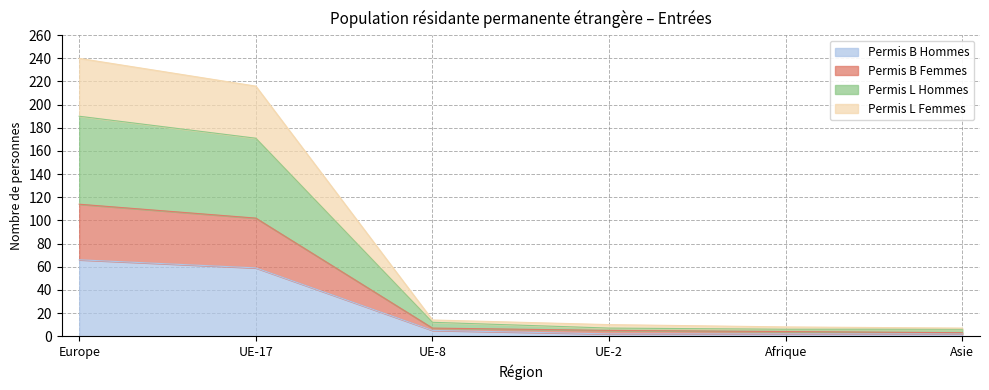

At which category is the sum across all series the highest?

Europe